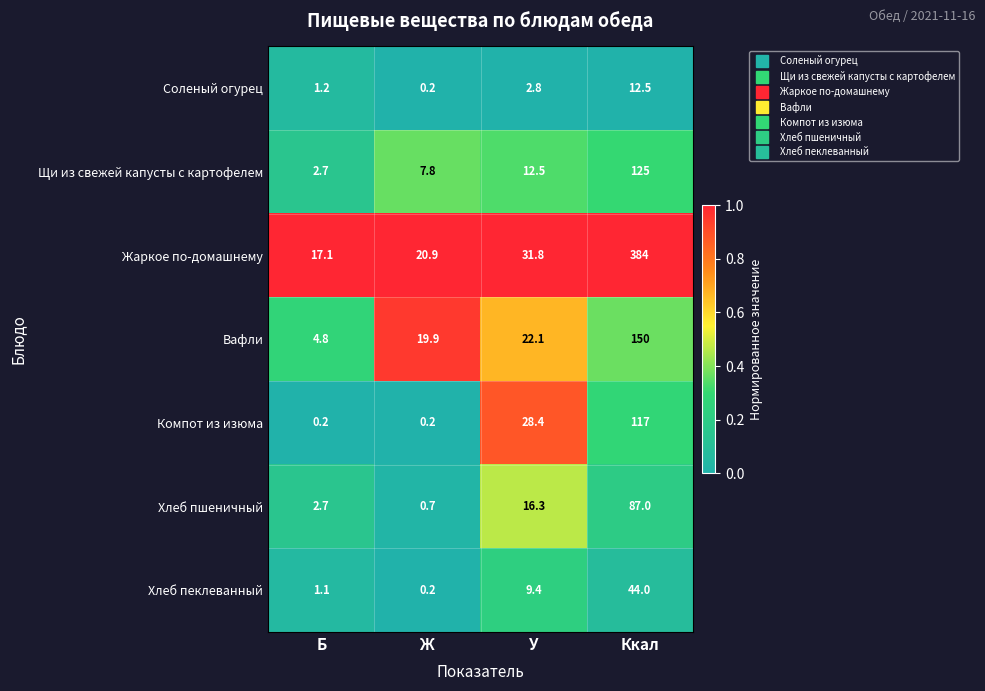

Rank the categories by Жаркое по-домашнему value from highest to lowest.

Ккал, У, Ж, Б